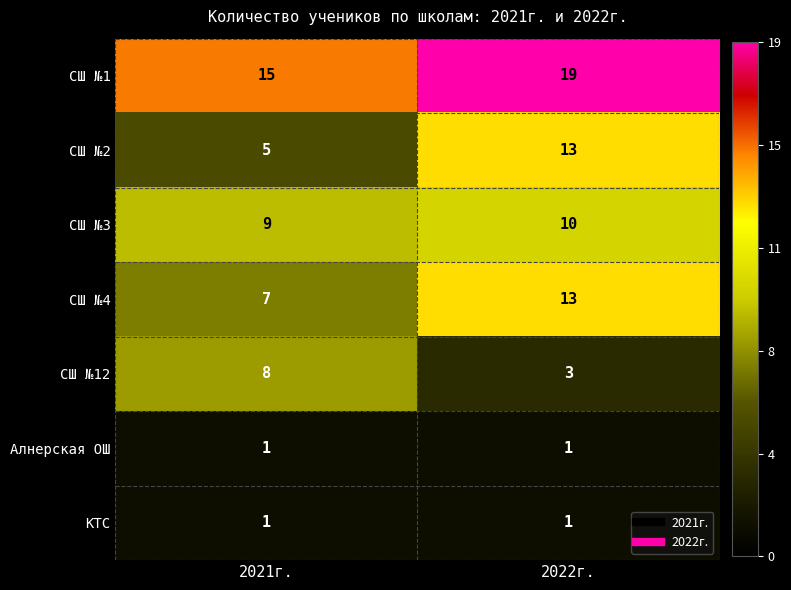

What is the total value across all series at 2022г.?

60